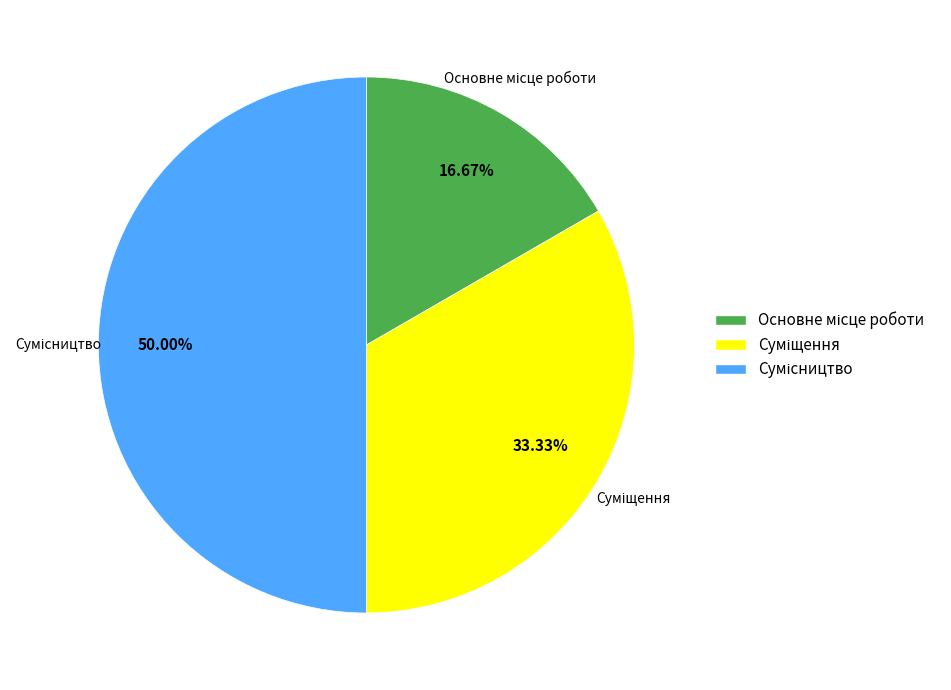

To the nearest percent, what is the difference between the largest and smallest slice percentages?

33%